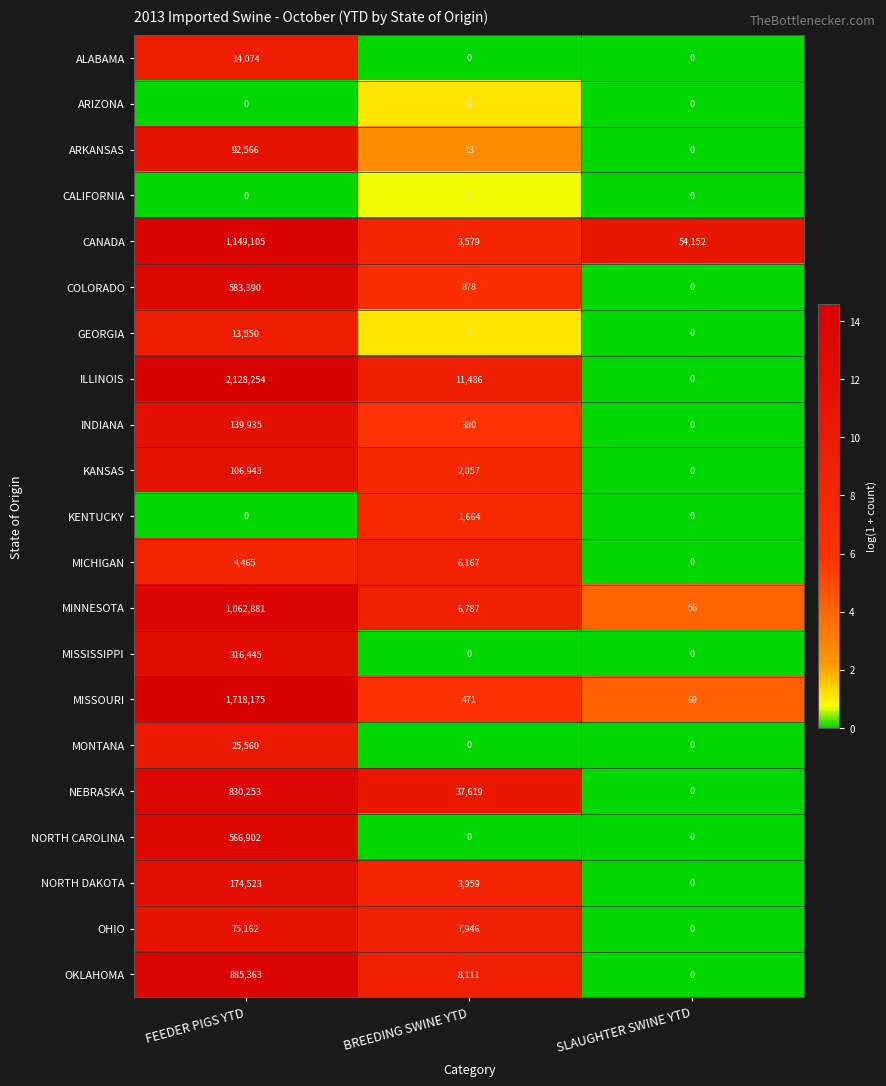

Rank the series by their maximum value, from highest to lowest.

ILLINOIS, MISSOURI, CANADA, MINNESOTA, OKLAHOMA, NEBRASKA, COLORADO, NORTH CAROLINA, MISSISSIPPI, NORTH DAKOTA, INDIANA, KANSAS, ARKANSAS, OHIO, MONTANA, ALABAMA, GEORGIA, MICHIGAN, KENTUCKY, ARIZONA, CALIFORNIA